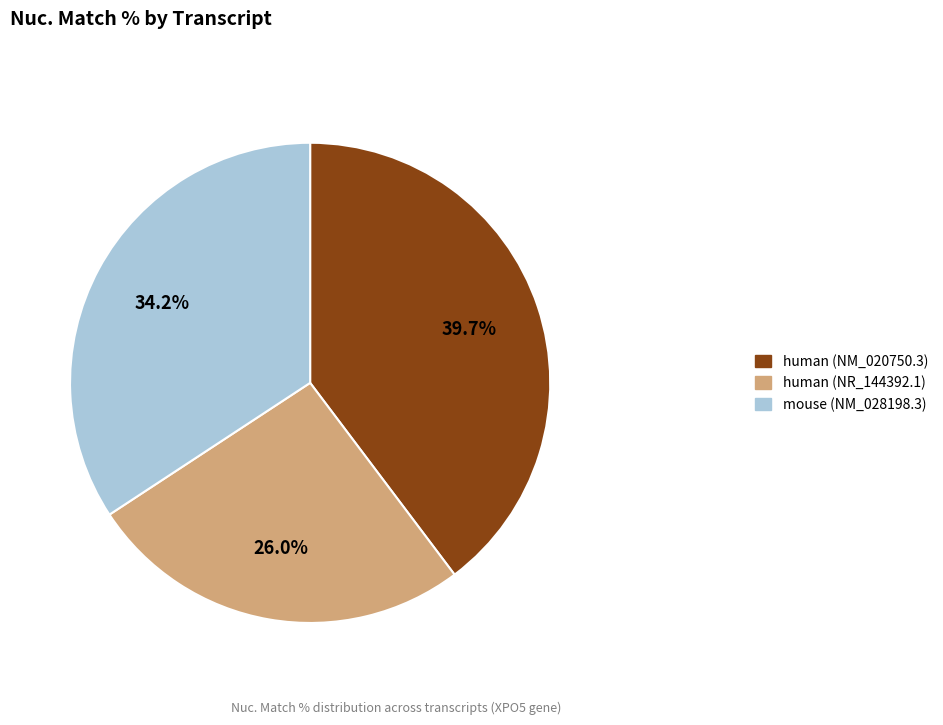

To the nearest percent, what portion does human (NR_144392.1) represent?

26%